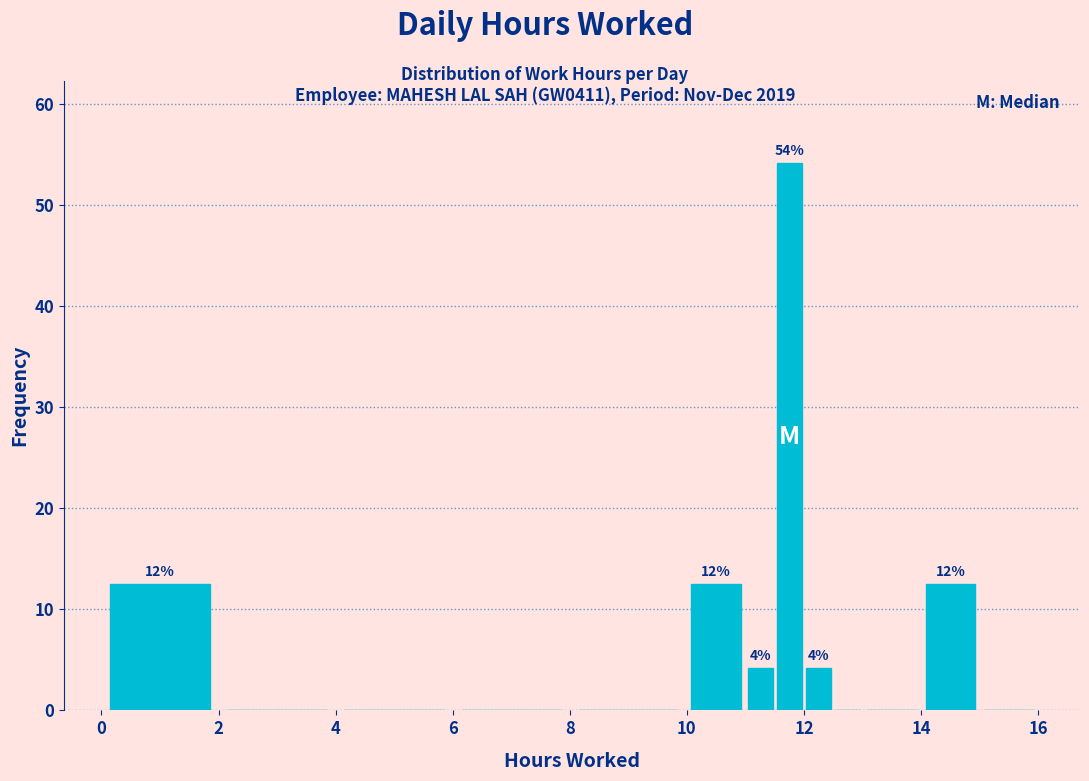

Read against the x-axis, roughly where is the centre of the tallest bar?

11.8